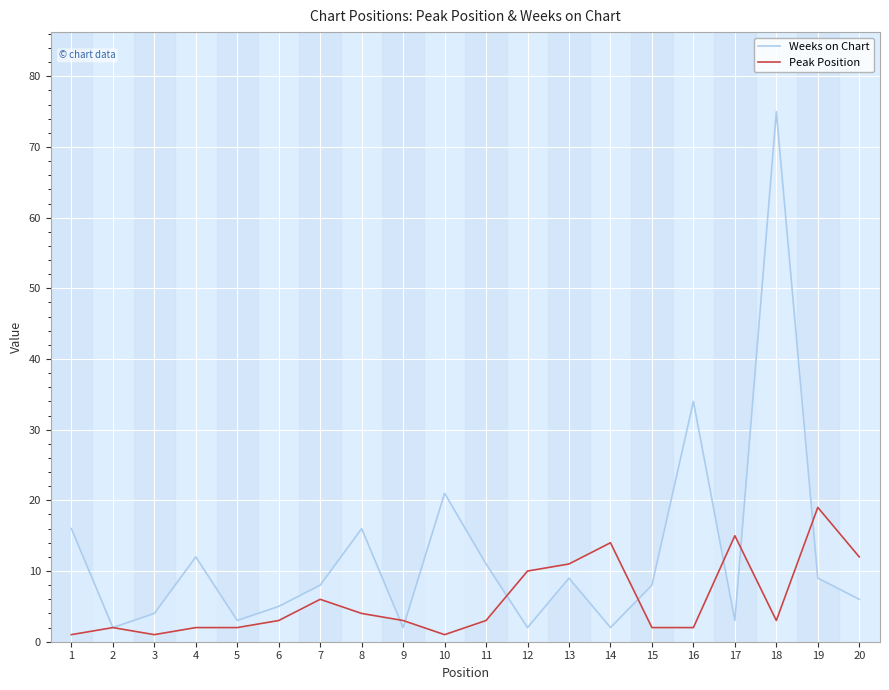

Which has a higher value, 6 or 3?

6